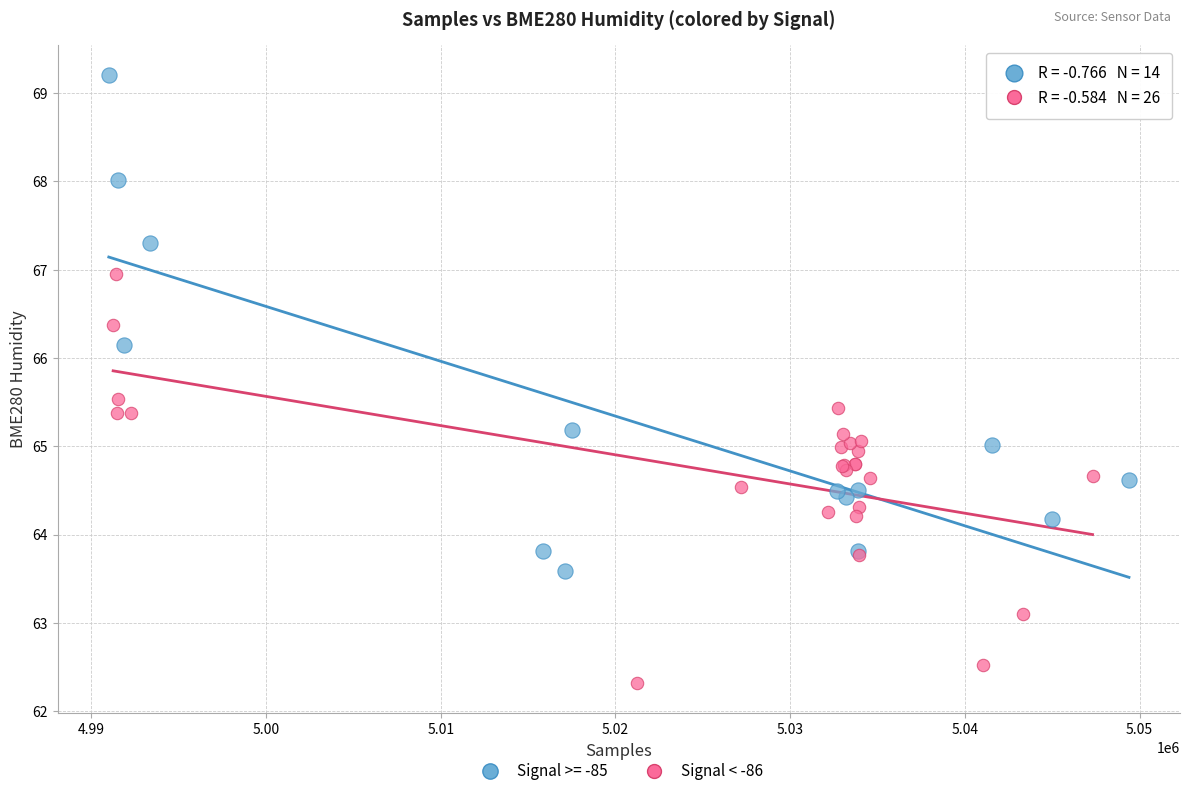

Which series contains the highest Y value?

Signal >= -85